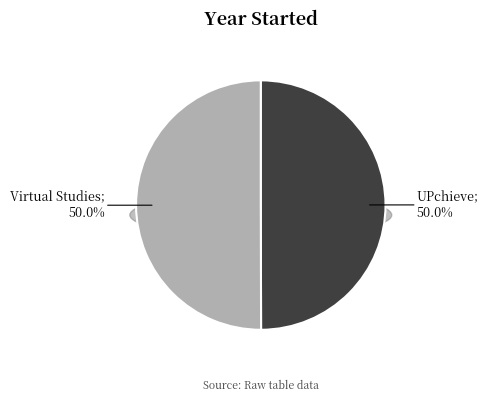

Does UPchieve account for over 50% of the chart?

No